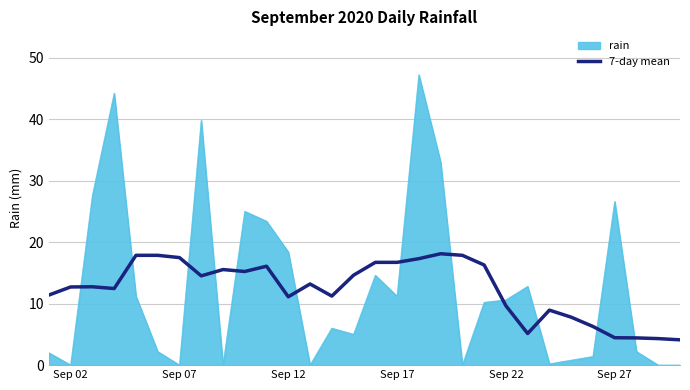

Which series has the largest range (max minus min)?

rain